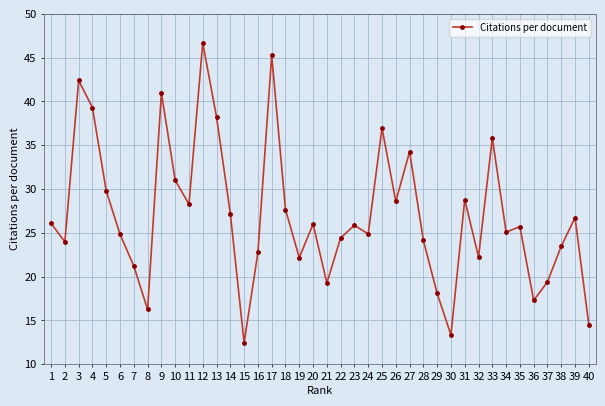

What is the change in value from 11 to 20?

-2.3